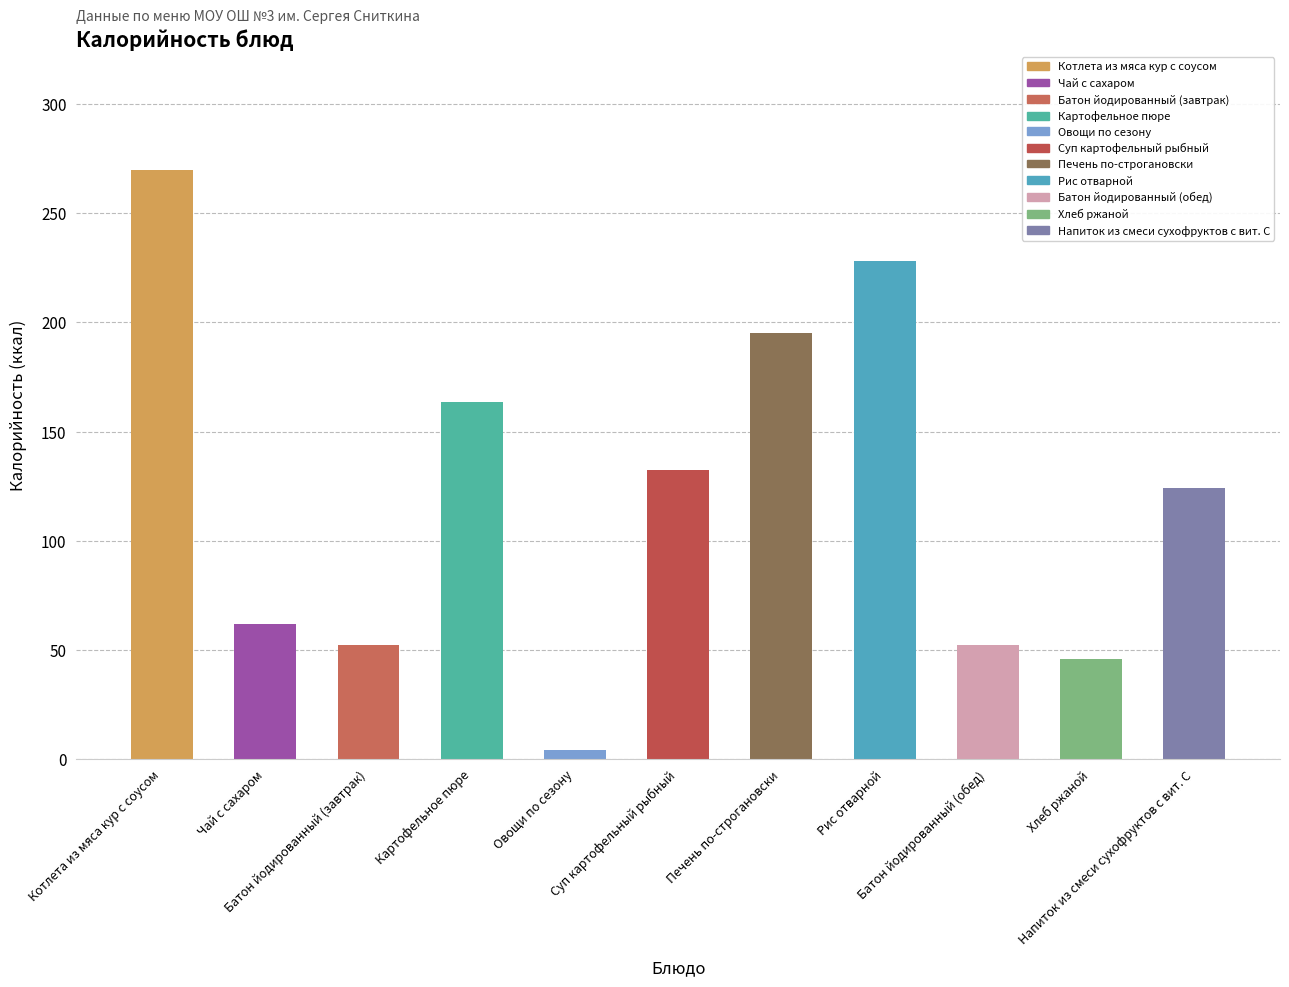

Between Овощи по сезону and Хлеб ржаной, which is larger?

Хлеб ржаной